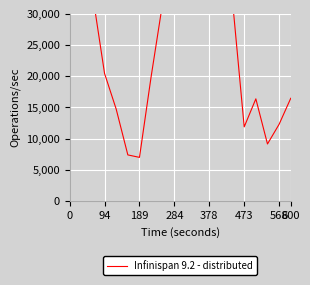

True or false: the data shows 15352.5 at 10.

False